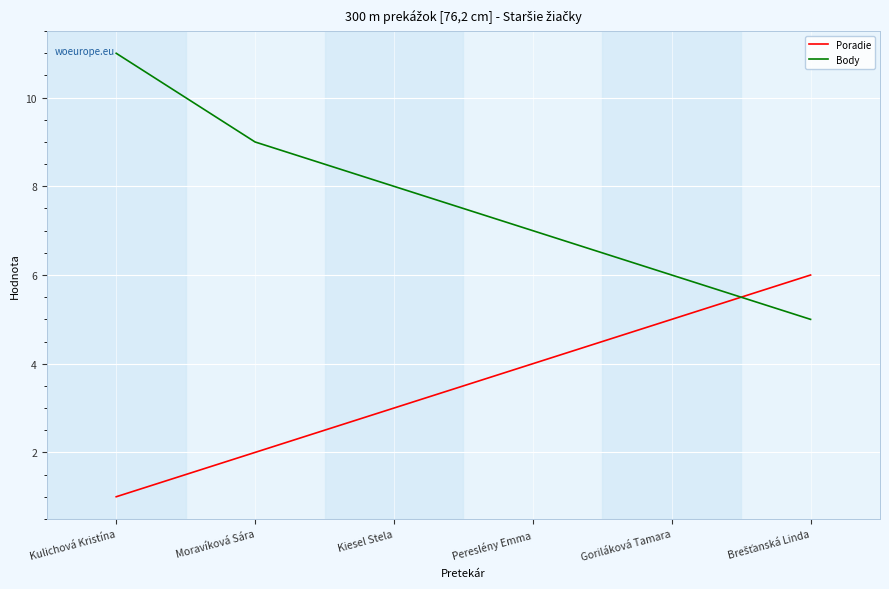

How many lines are shown in the chart?

2